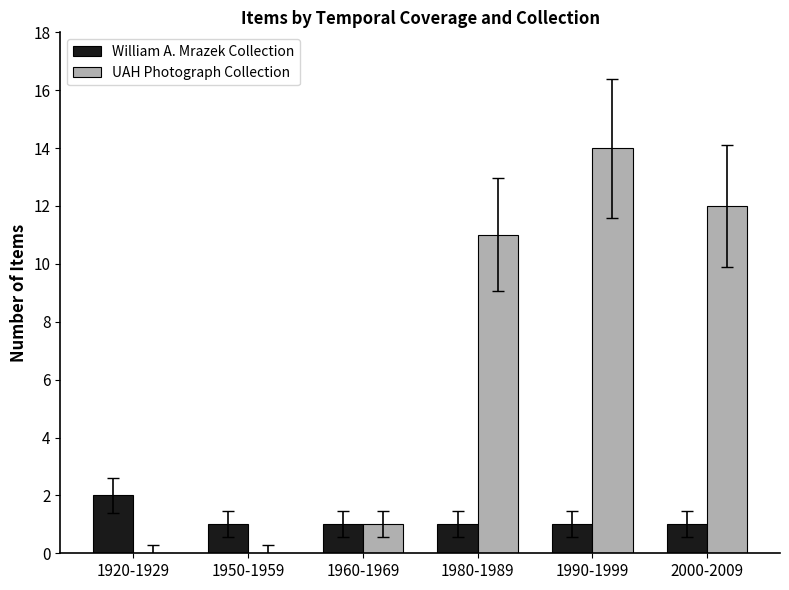

Where is UAH Photograph Collection nearest to the value 7?

1980-1989